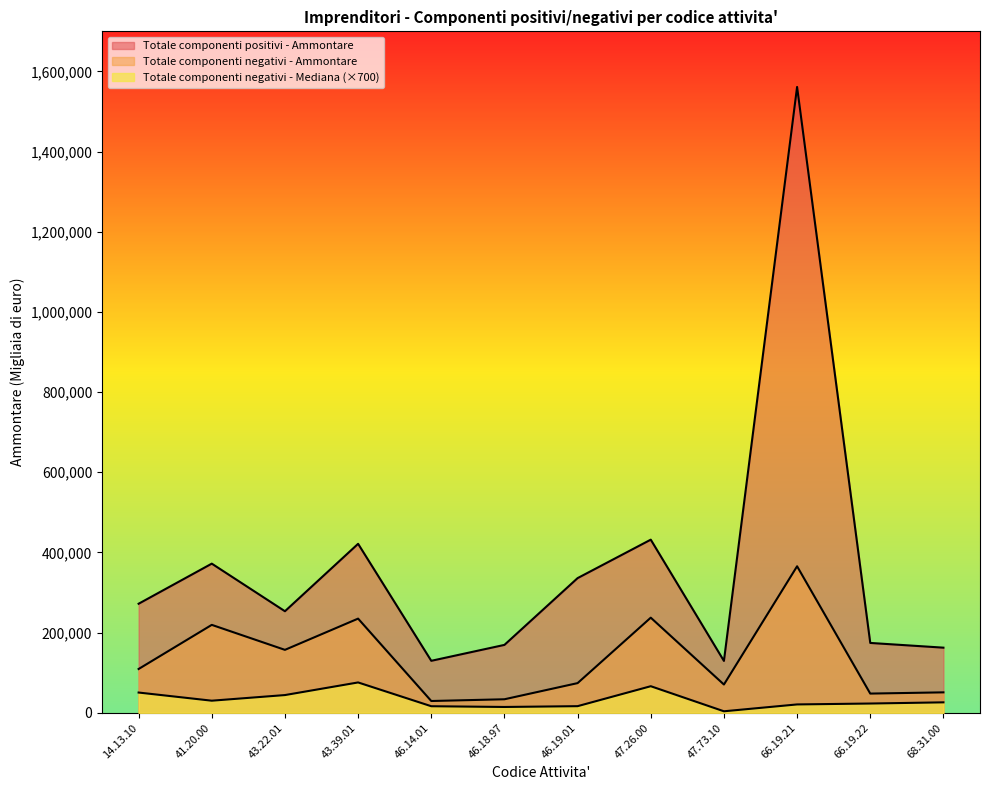

How many data points does each series have?

12